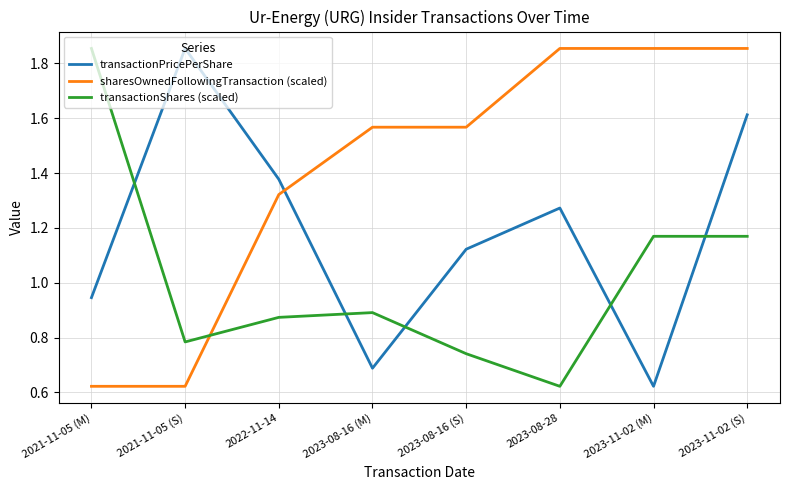

How many intersections are there between transactionShares (scaled) and transactionPricePerShare?

5